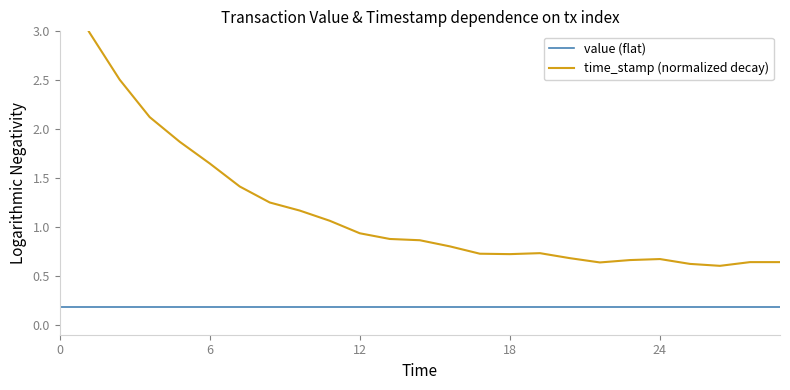

True or false: time_stamp (normalized decay) and value (flat) cross at least once.

False